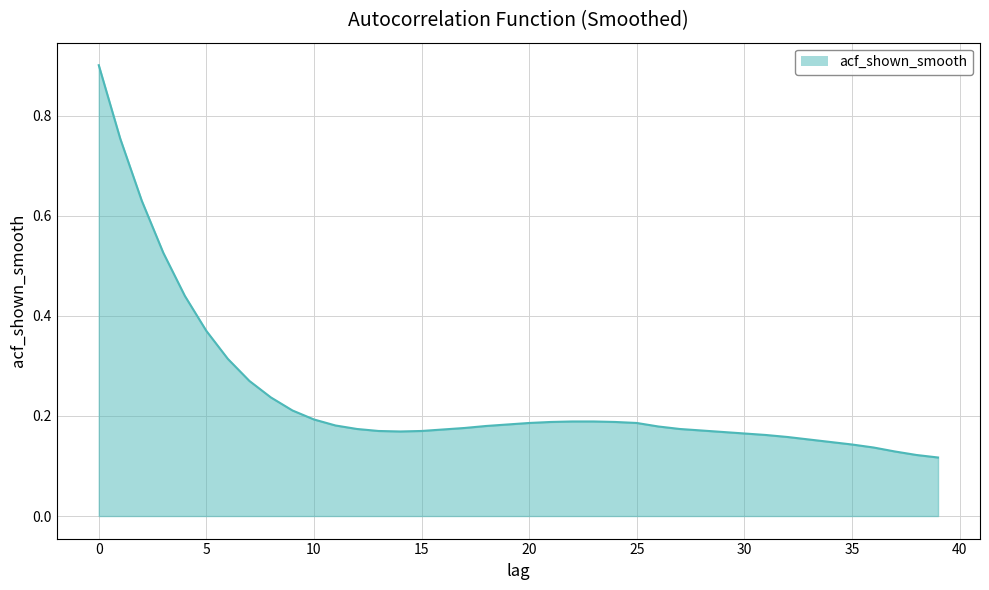

What is the greatest value displayed?

0.9